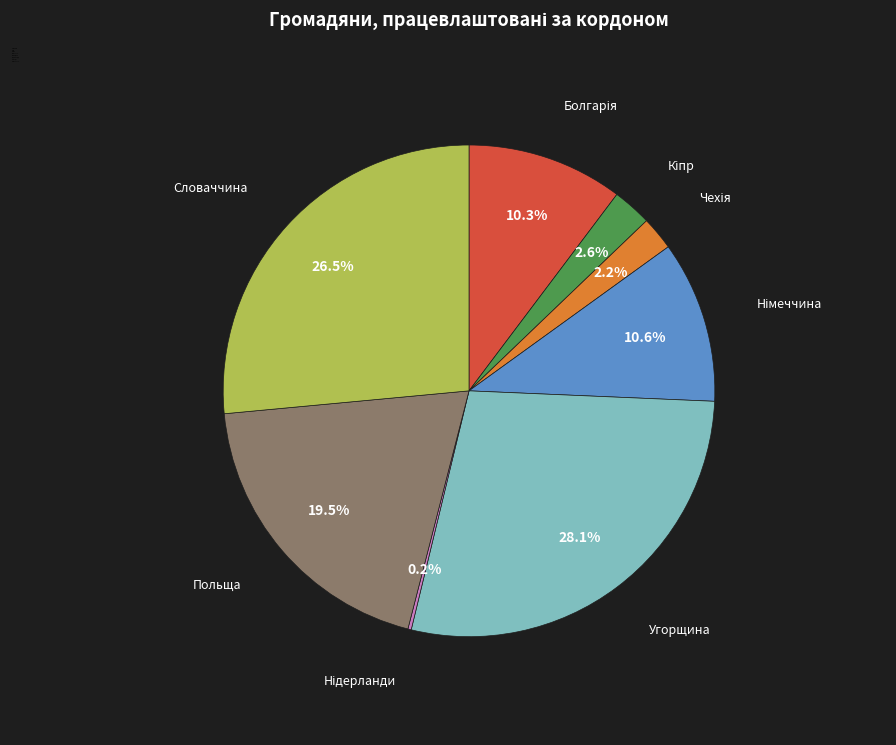

What is the largest slice in the pie chart?

Угорщина